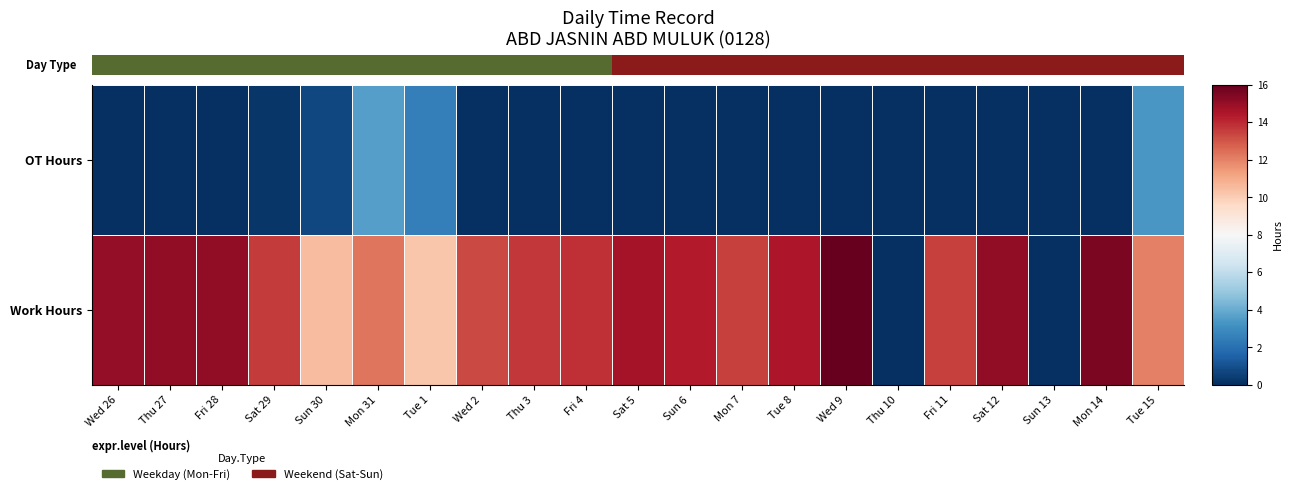

What is the maximum value for OT Hours?

3.6